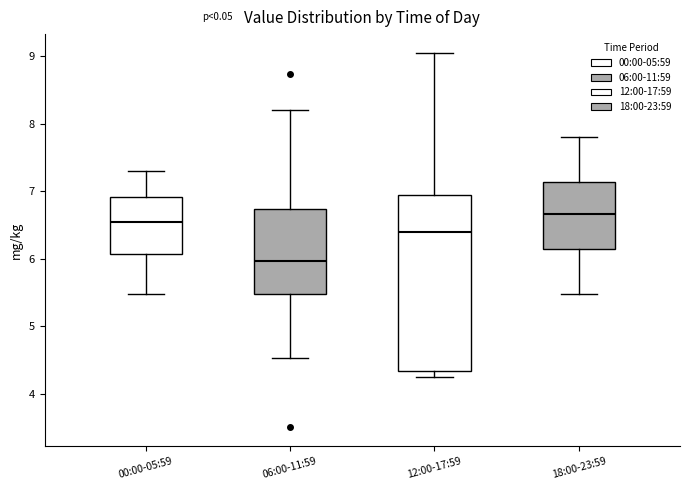

Where is the lower edge of the box for 12:00-17:59 on the y-axis? The values are not printed on the chart, so give them approximately, as read against the axis.

4.3